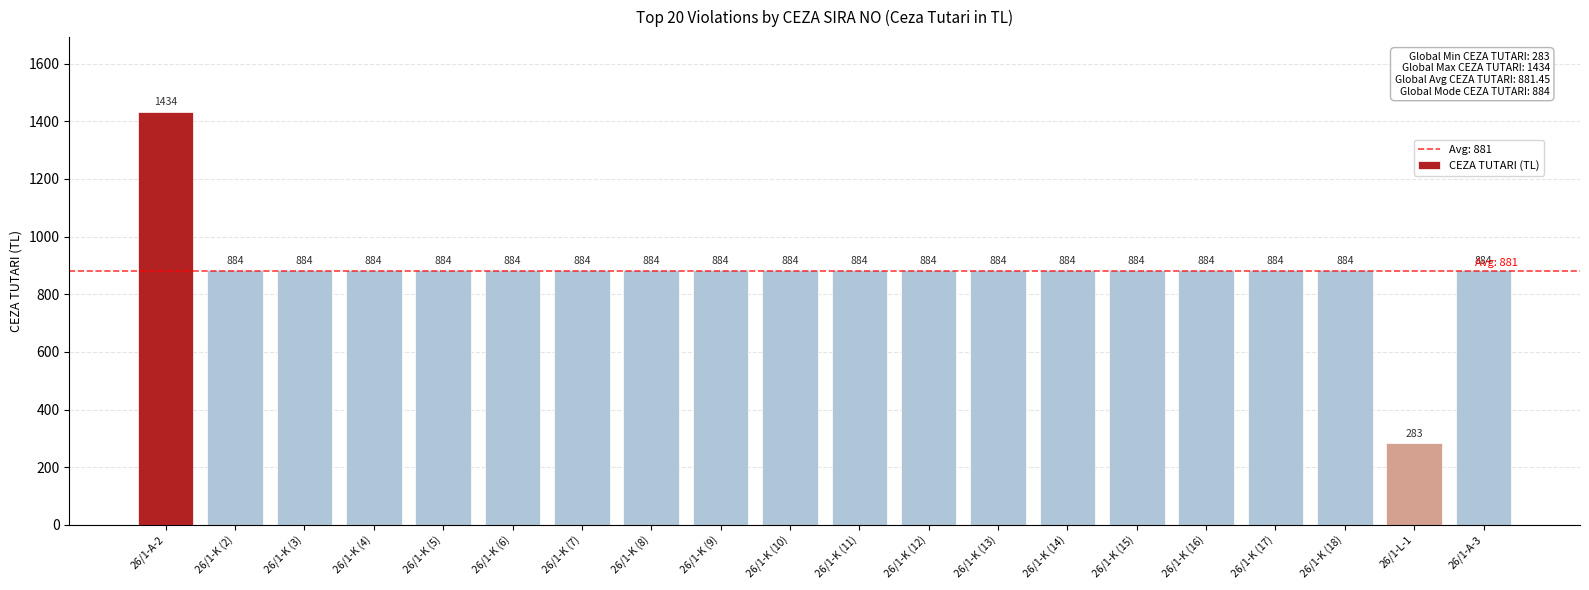

Reading right to left, list all the values displayed in this chart.

884	283	884	884	884	884	884	884	884	884	884	884	884	884	884	884	884	884	884	1434